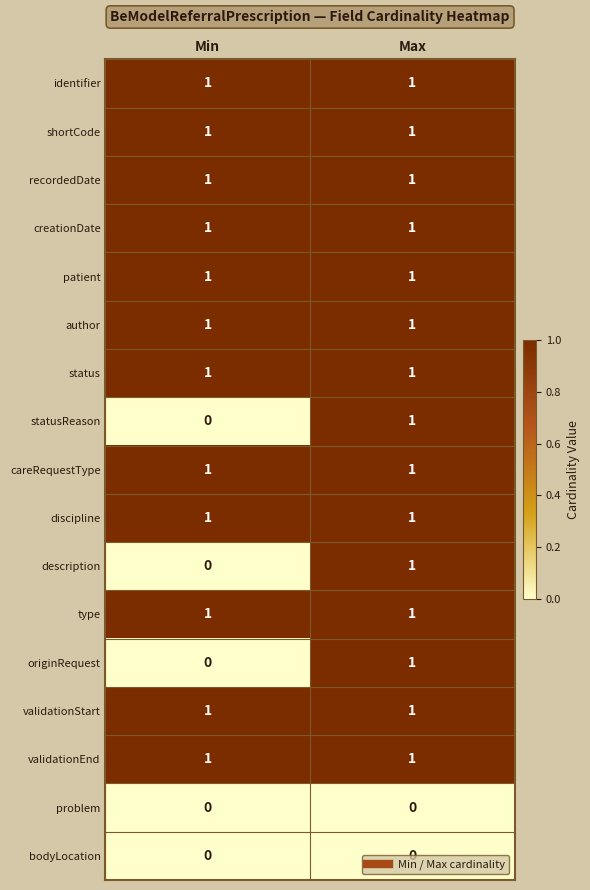

True or false: recordedDate has a value of 0 at Min.

False